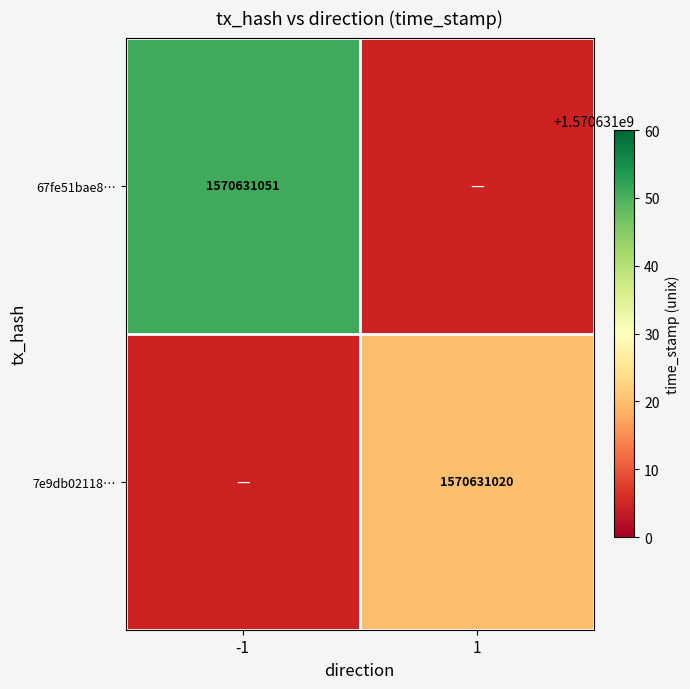

Which series has the widest spread of values?

67fe51bae8efa44fd0642f2d05090f2fa960929